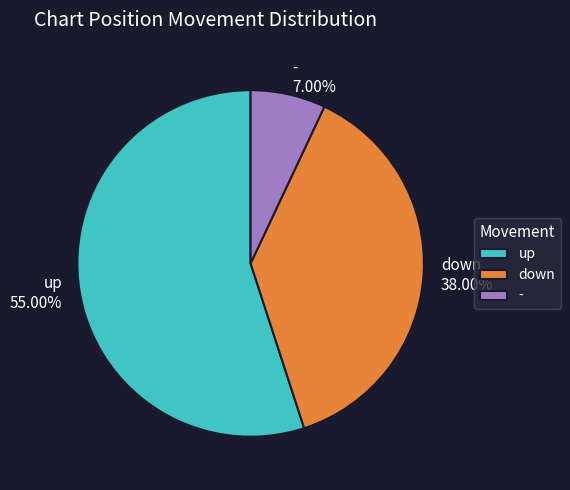

Which category accounts for the majority?

up